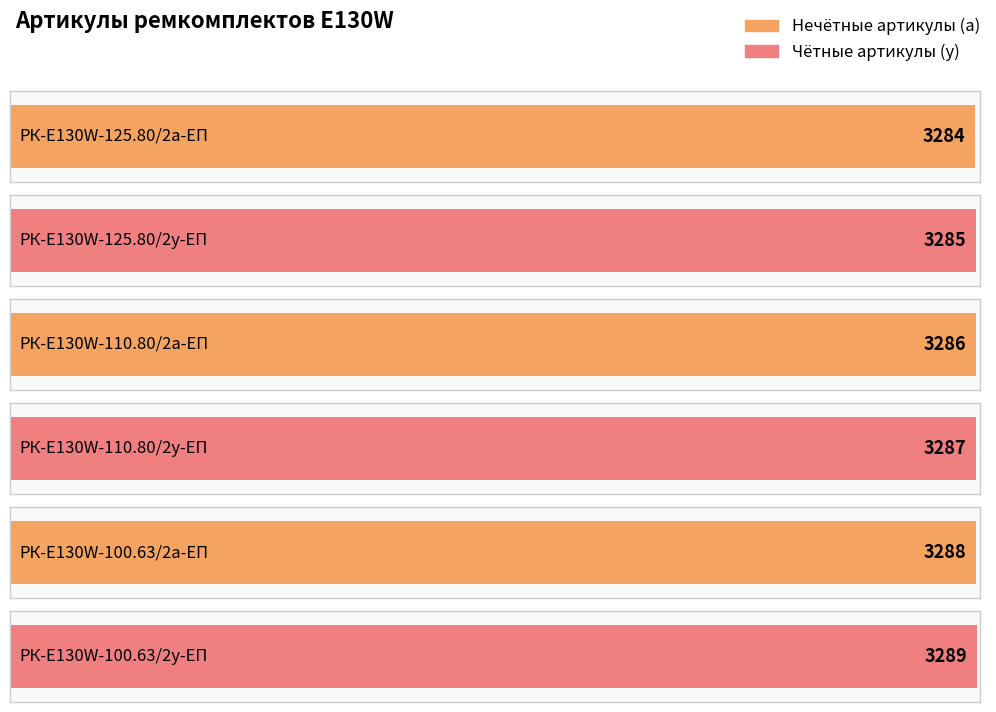

What is the label of the 3rd bar from the right?

РК-E130W-110.80/2у-ЕП